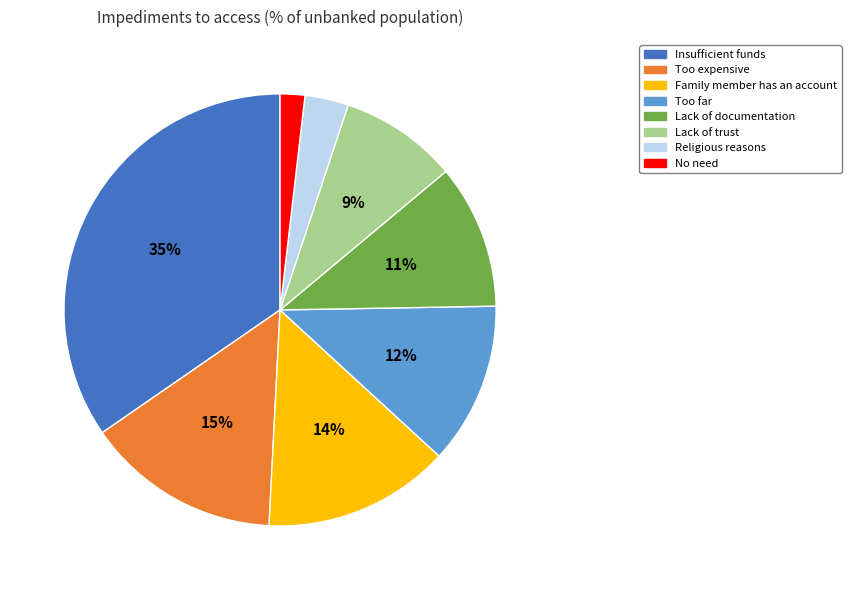

To the nearest percent, what is the average slice percentage?

12%